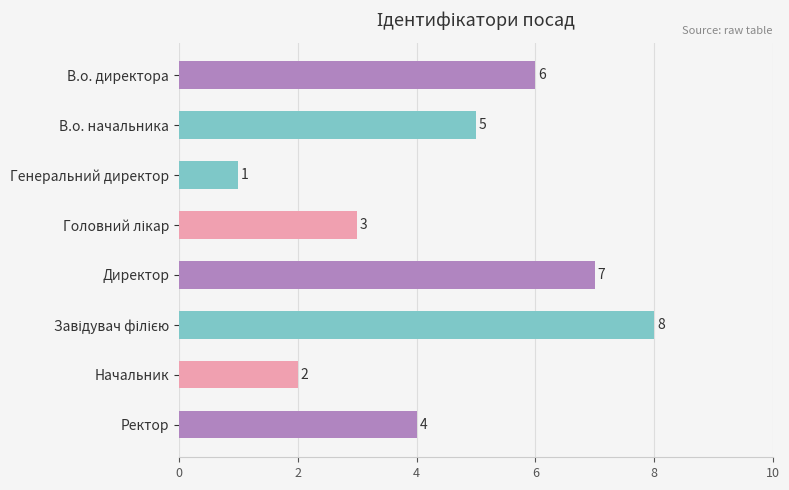

Does the chart contain stacked bars?

No